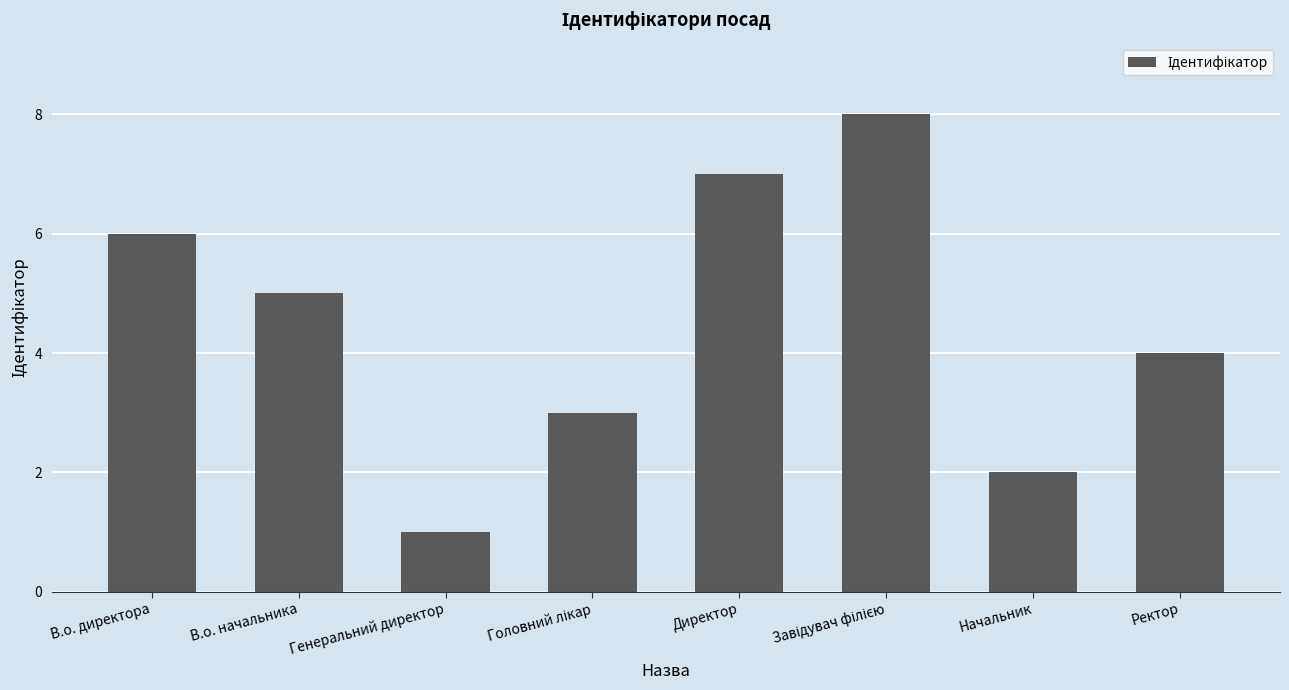

Which has a higher value, В.о. директора or Начальник?

В.о. директора